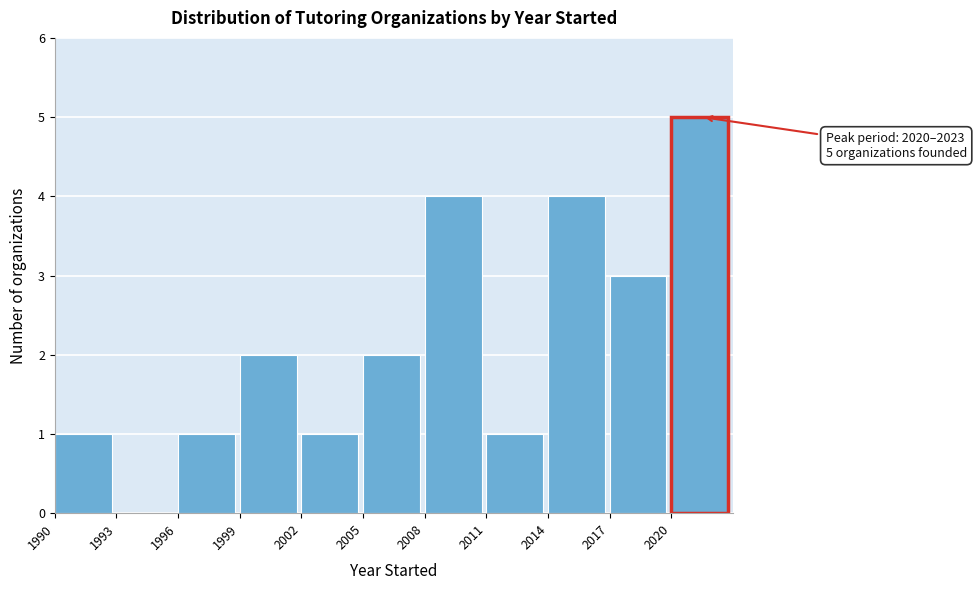

Which range on the x-axis has the tallest bar?

2020 to 2023